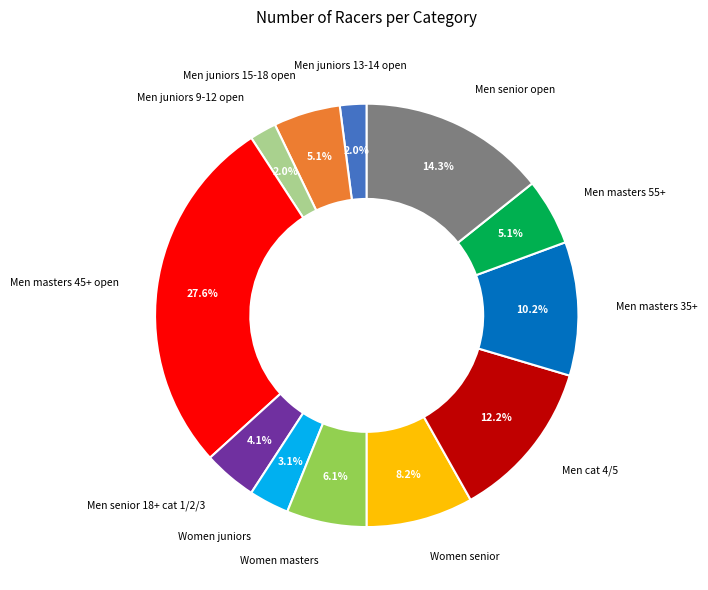

Is there any slice that represents more than half of the pie?

No